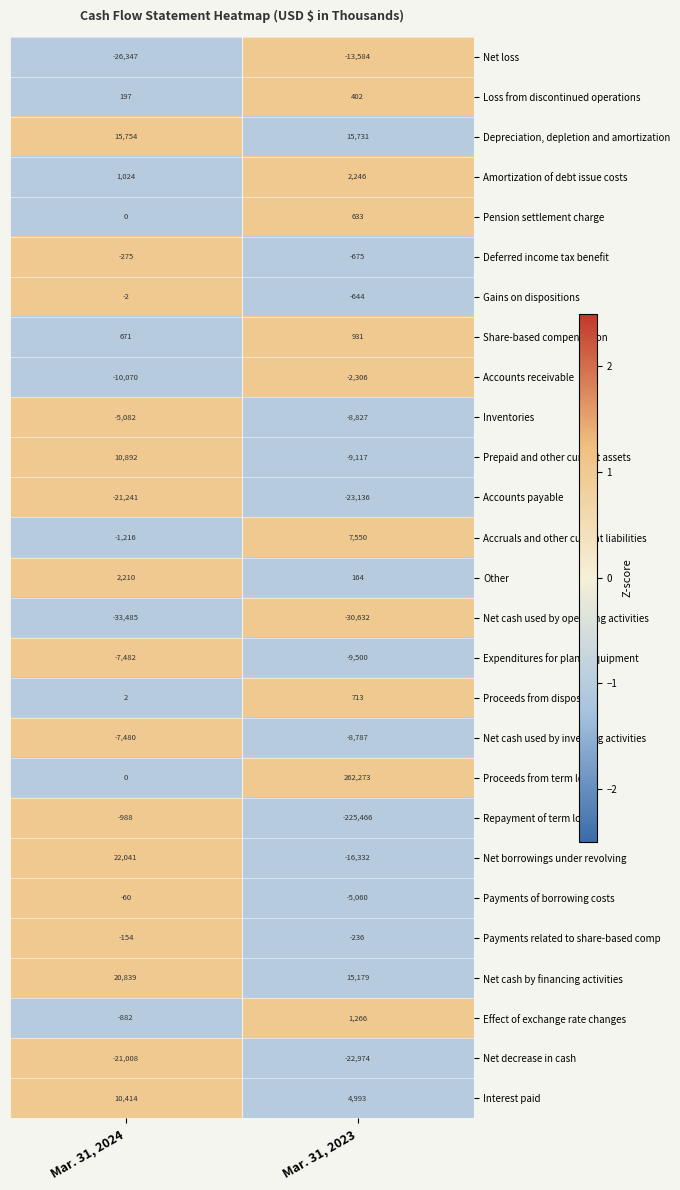

Read the Share-based compensation value at Mar. 31, 2023.

931